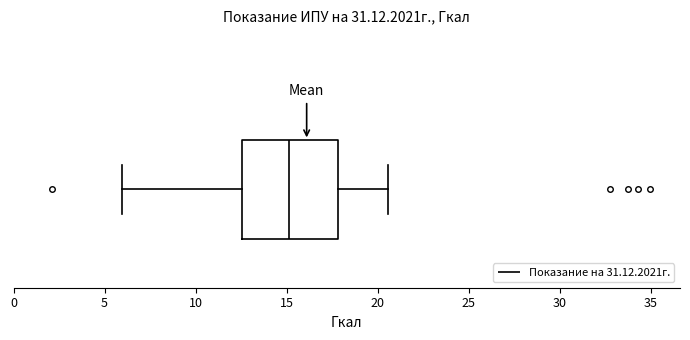

Transcribe this box plot: give where the median line is, the range the box spans, and where the two whiskers end, as read against the x-axis. The values are not printed on the chart, so give them approximately, as read against the axis.

median 15.0, box 12.5 to 18.0, whiskers 6.0 to 20.5